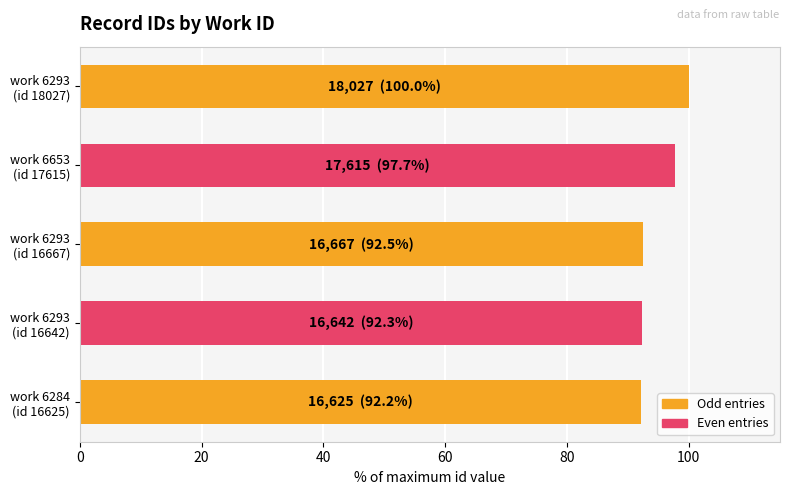

Which category has the highest value across all series?

work 6293
(id 18027)